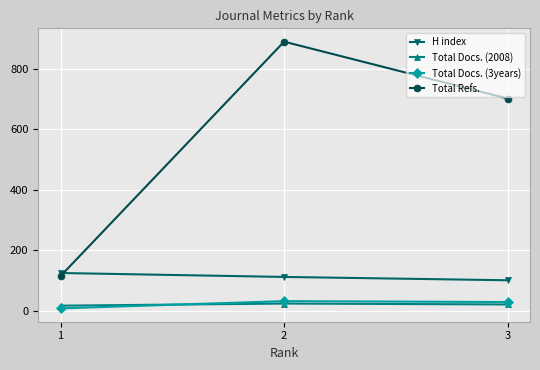

How many data points does each series have?

3